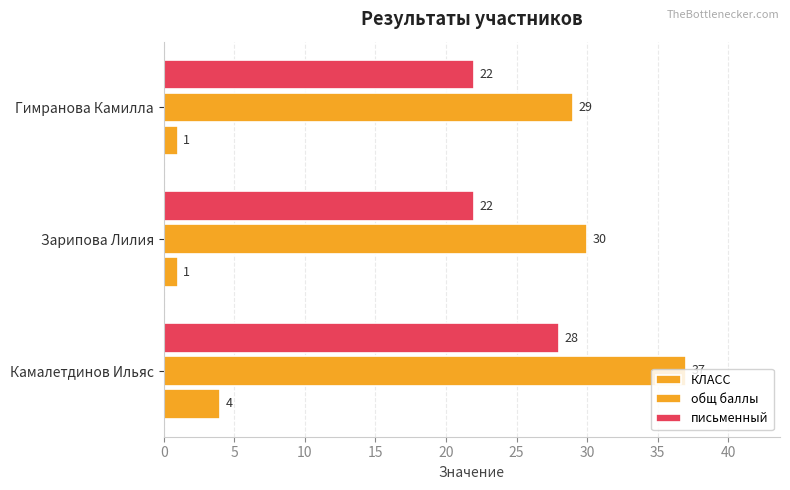

How many data points does each series have?

3